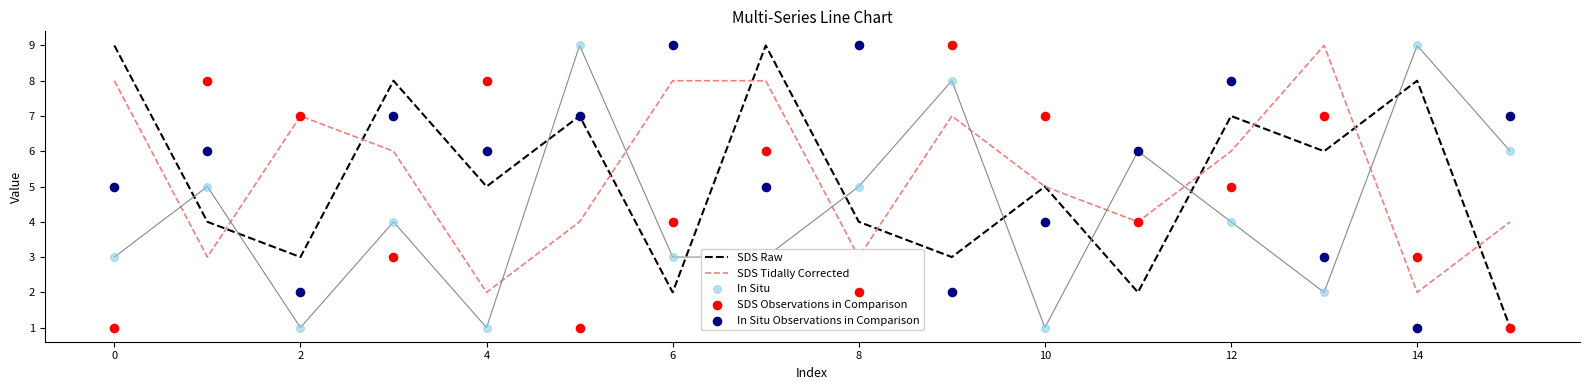

What is the highest value of the SDS Tidally Corrected series?

9